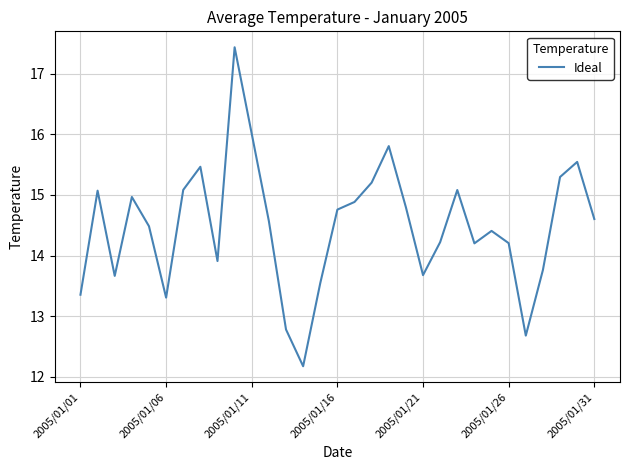

What is the difference between the maximum and minimum values?

5.3